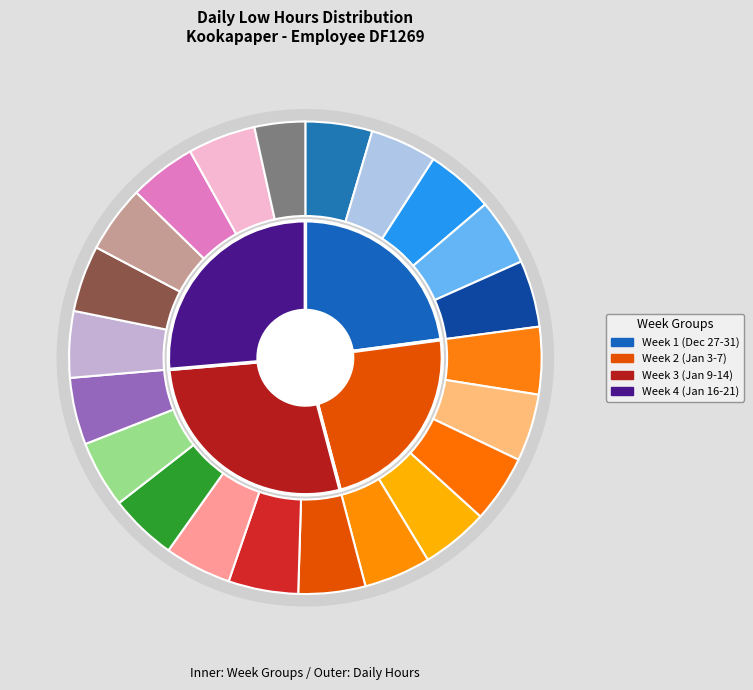

What percentage is NOT represented by 28-Tue?

95.4%